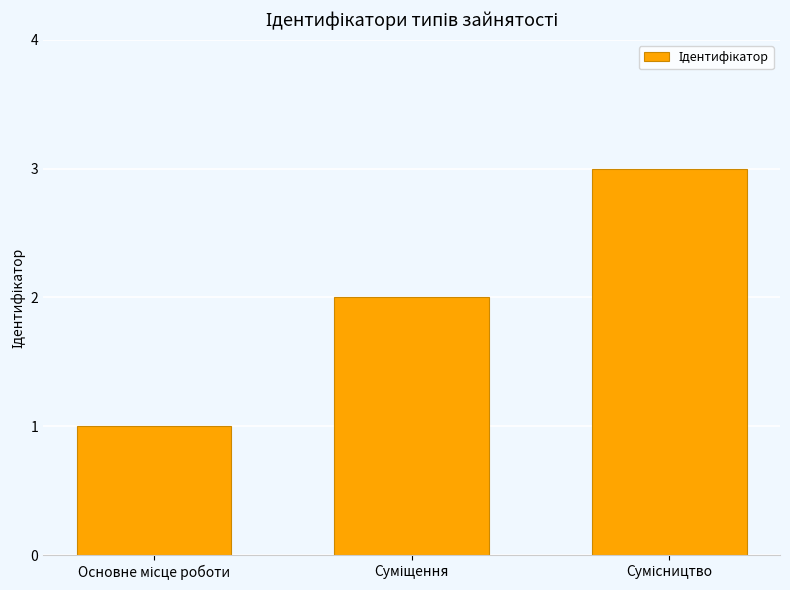

How many data points are less than 2?

1